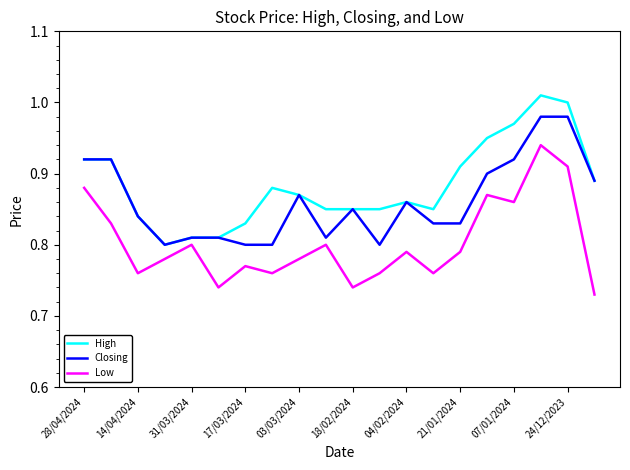

Rank the series by their average value, from lowest to highest.

Low, Closing, High